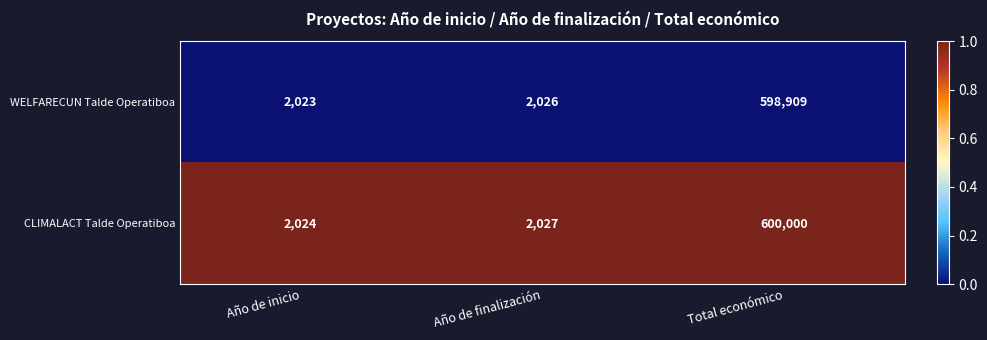

Rank the series by their average value, from lowest to highest.

WELFARECUN Talde Operatiboa, CLIMALACT Talde Operatiboa